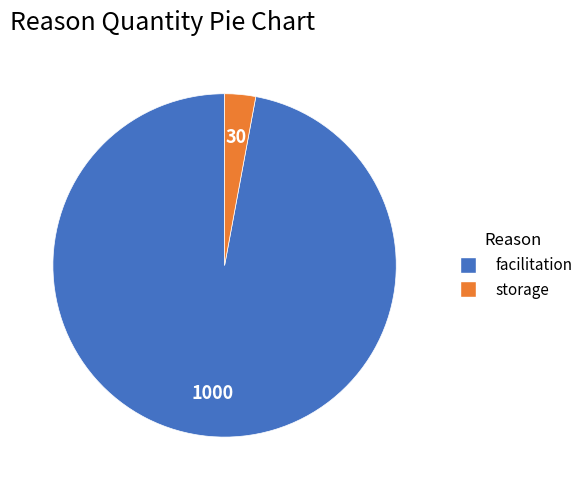

How many slices are in this pie chart?

2